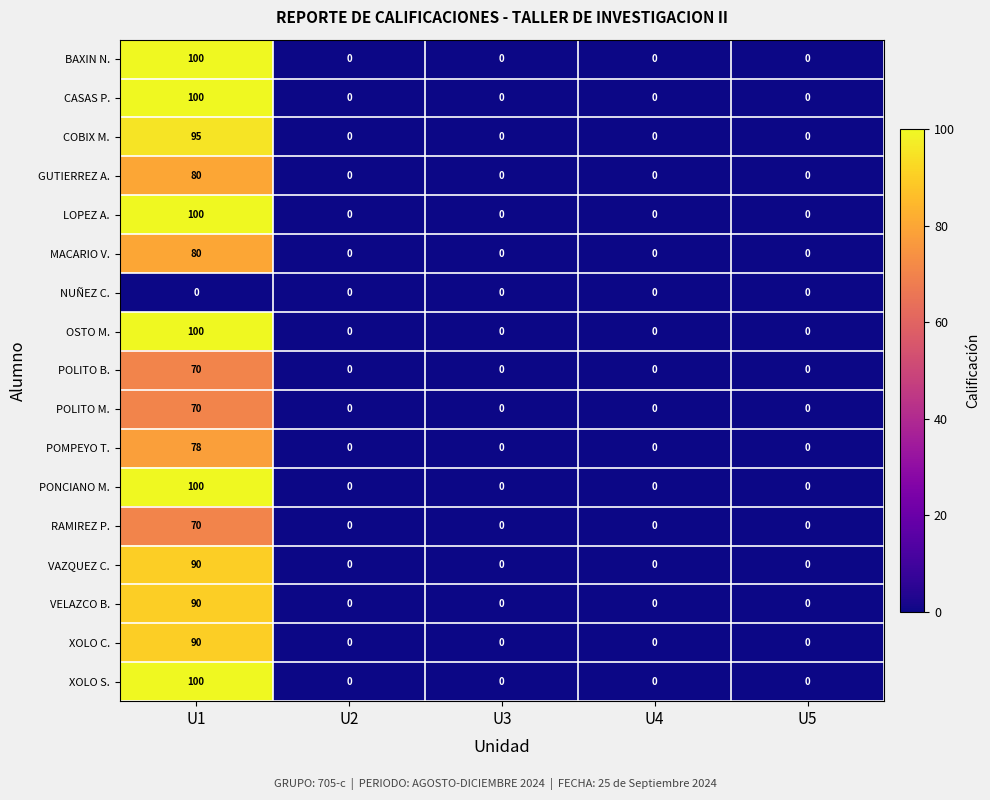

What is the spread (max minus min) of values at U1?

100